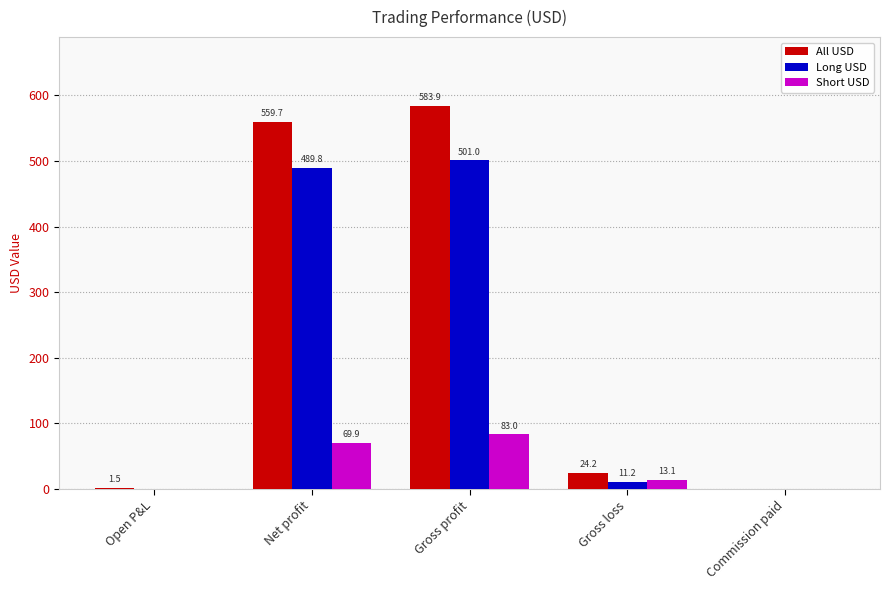

Where is Long USD nearest to the value 250?

Gross loss